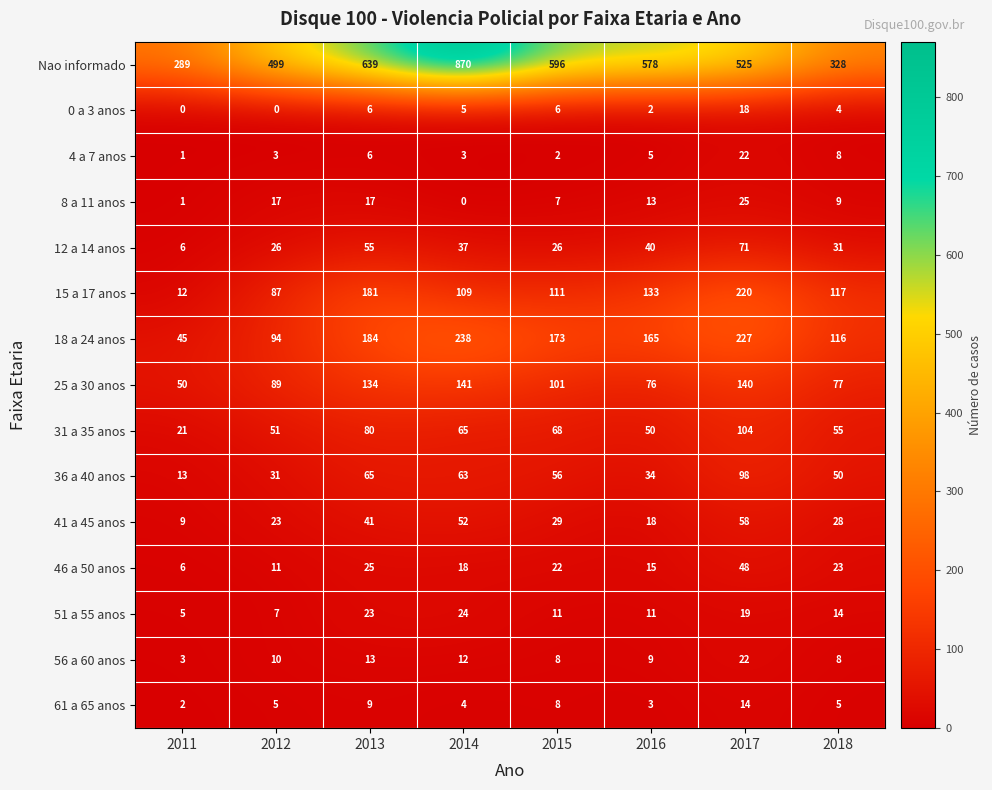

Is the value of 8 a 11 anos at 2011 greater than the value of 36 a 40 anos at 2015?

No